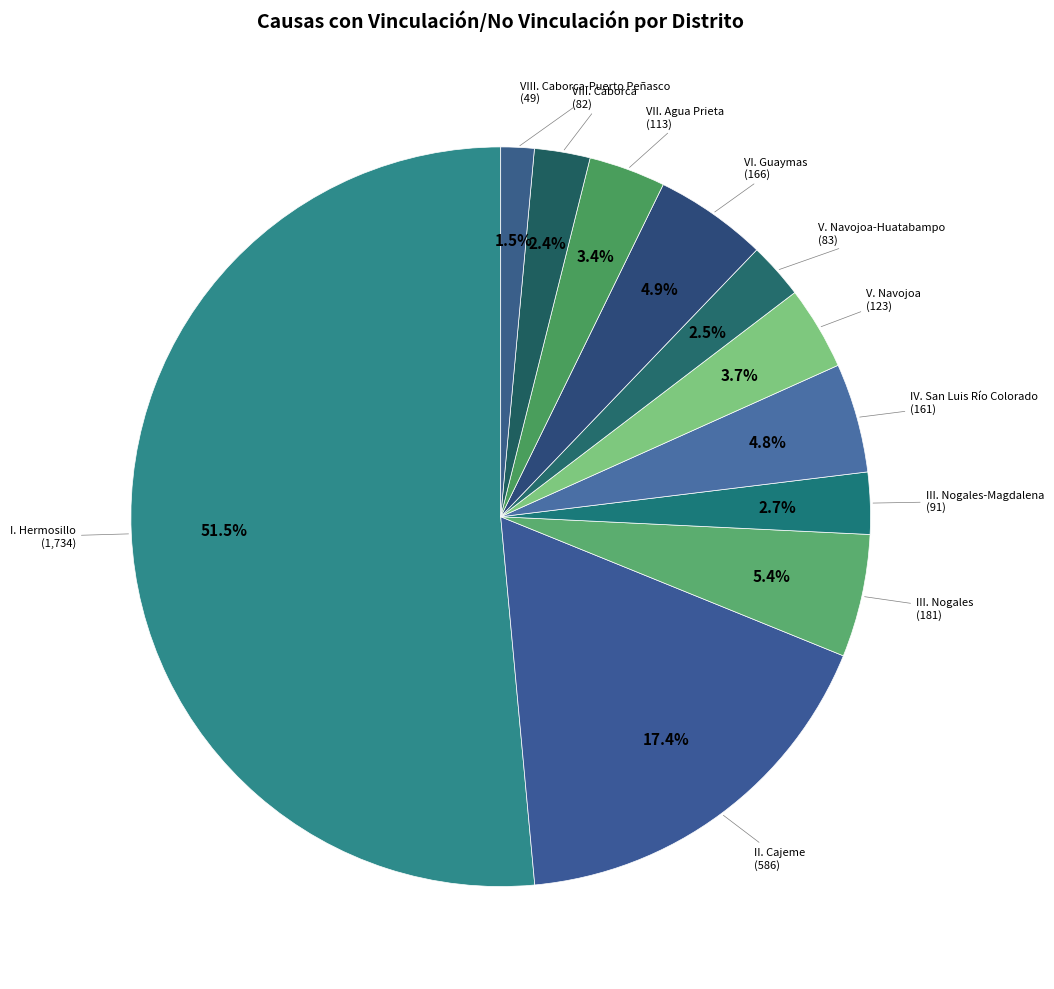

How many segments does this pie chart have?

11